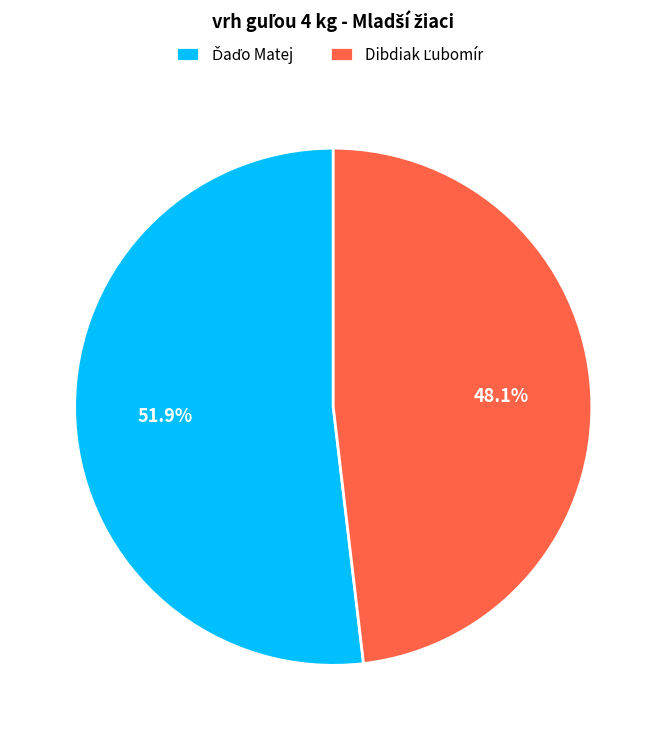

Does any single category account for the majority?

Yes